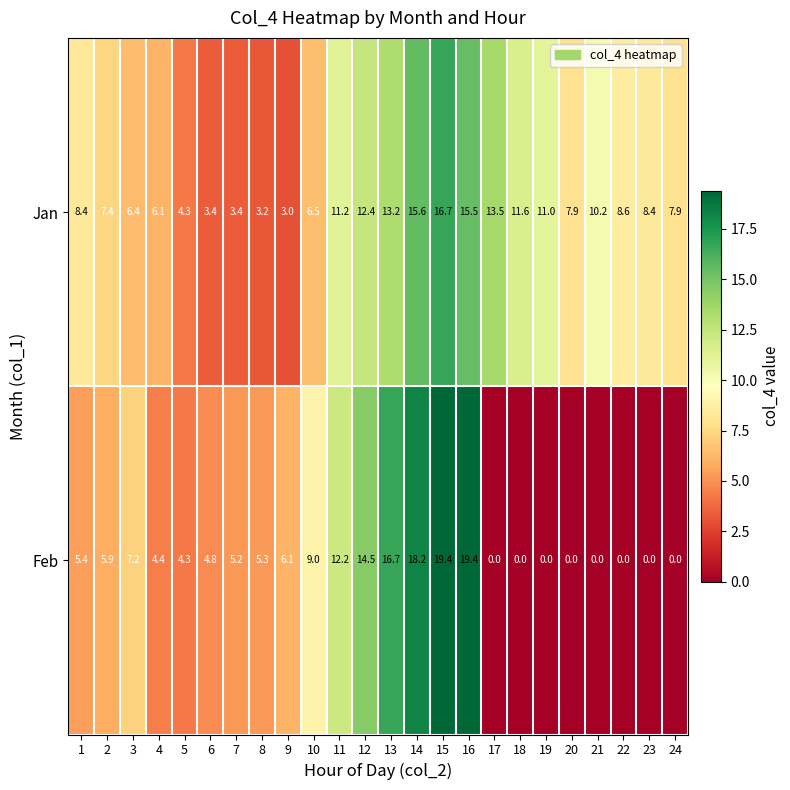

At which label is Jan closest to 9?

22